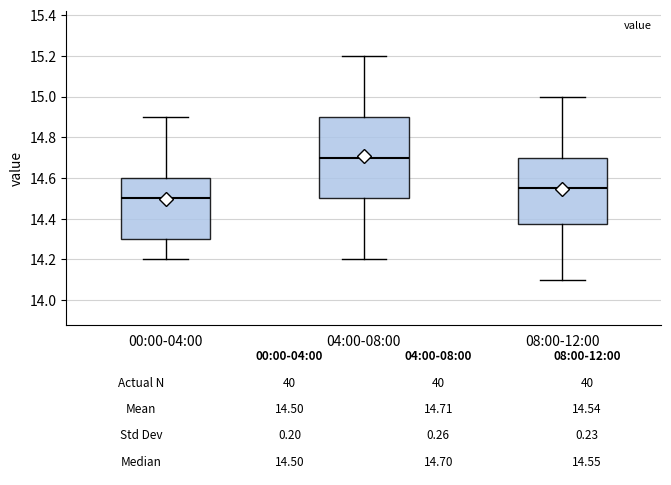

Which box's median line is the highest?

04:00-08:00